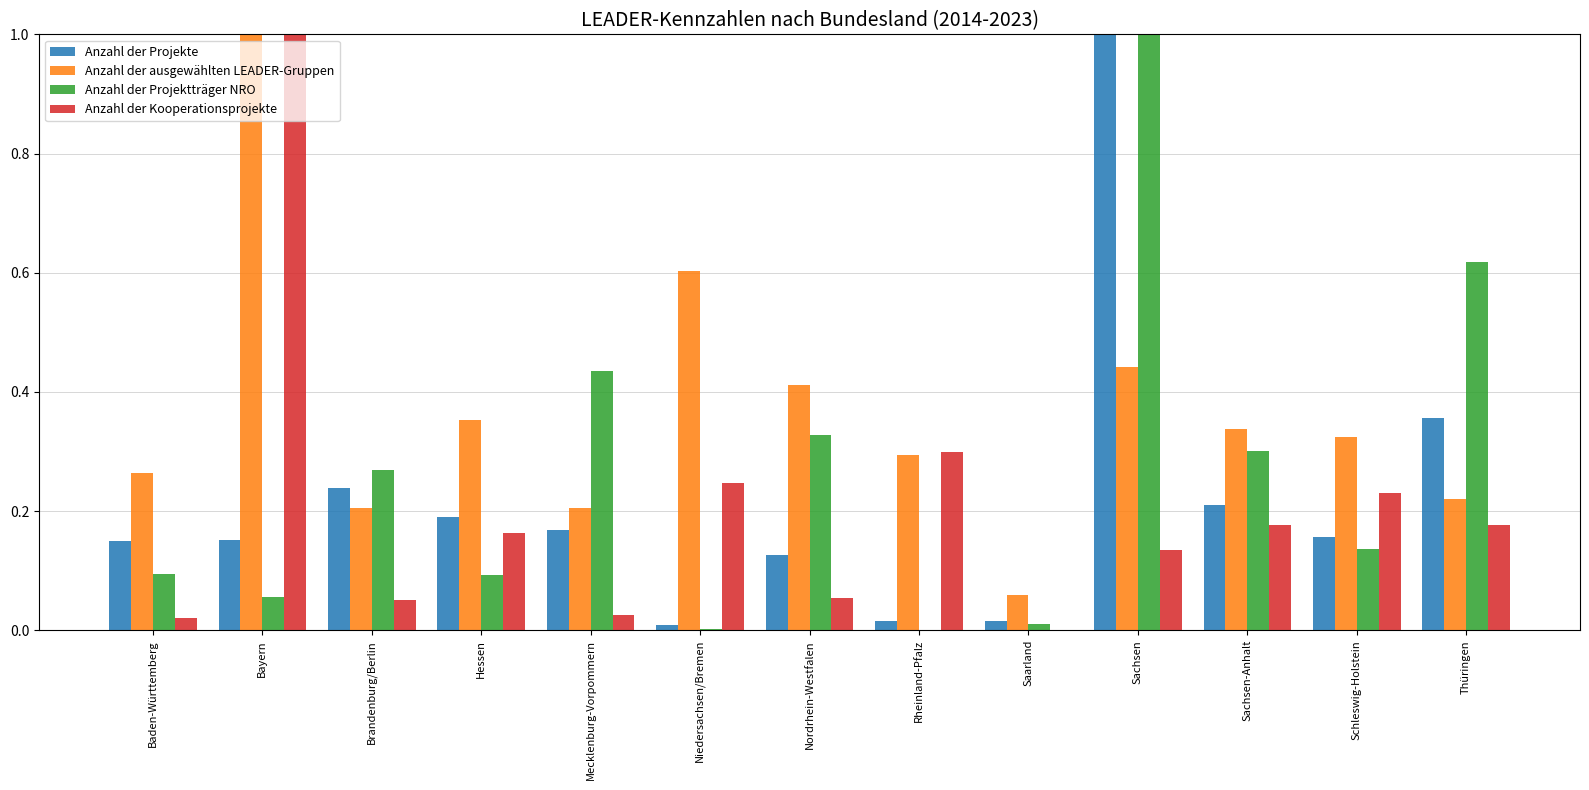

What is the total value across all series at Thüringen?

1.4